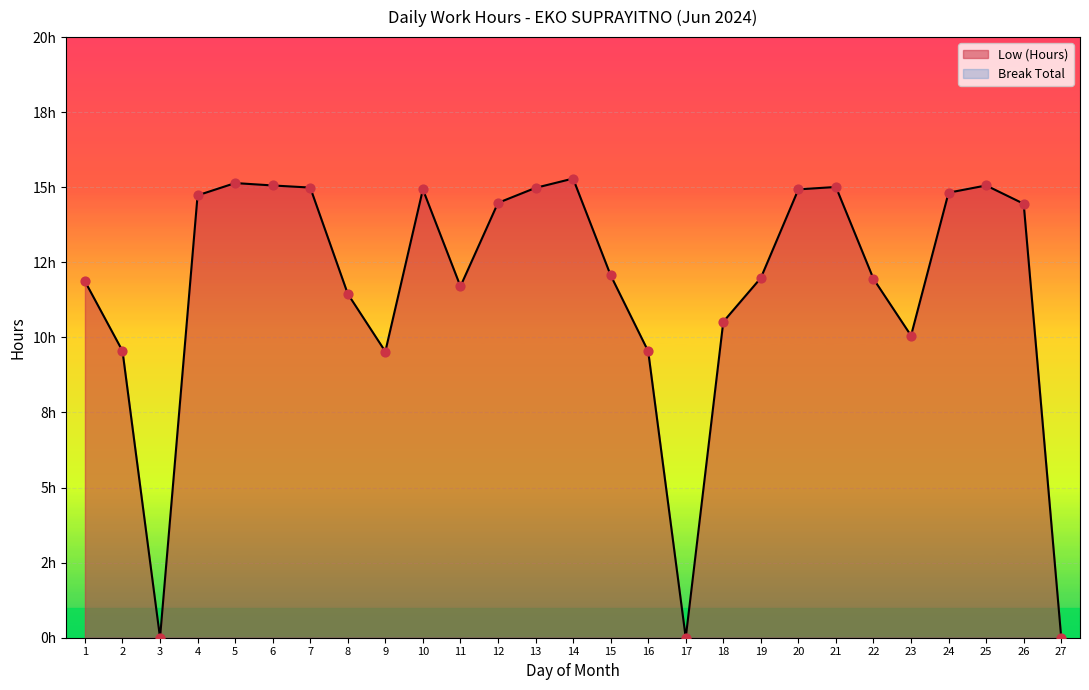

What is the change in value from 6 to 7?

-0.1